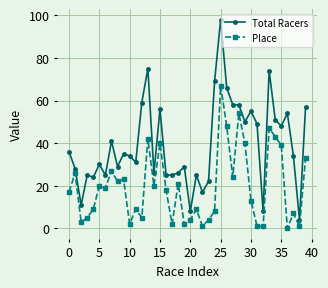

What is the highest value of the Total Racers series?

98